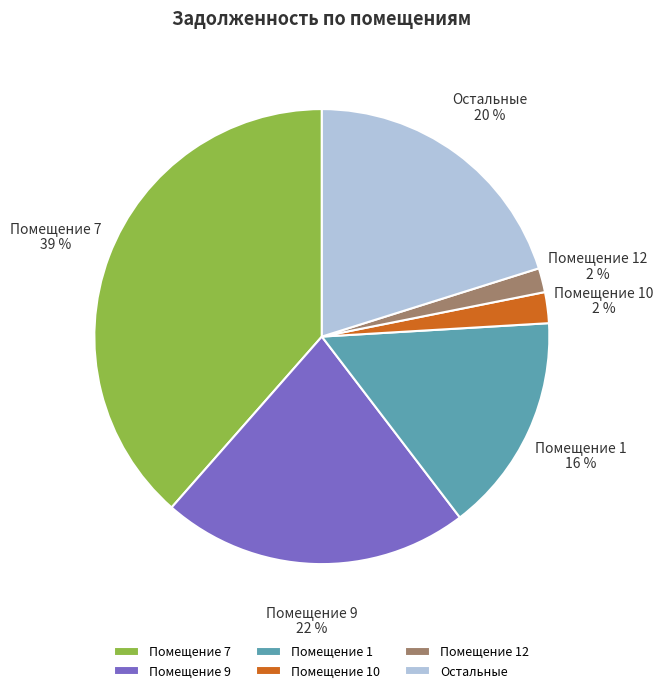

Is there any slice that represents more than half of the pie?

No